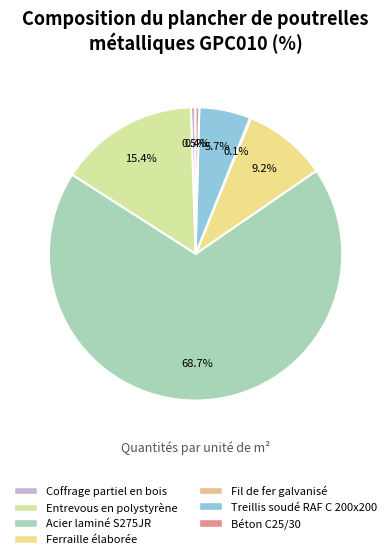

Which has a higher value, Treillis soudé RAF C 200x200 or Fil de fer galvanisé?

Treillis soudé RAF C 200x200